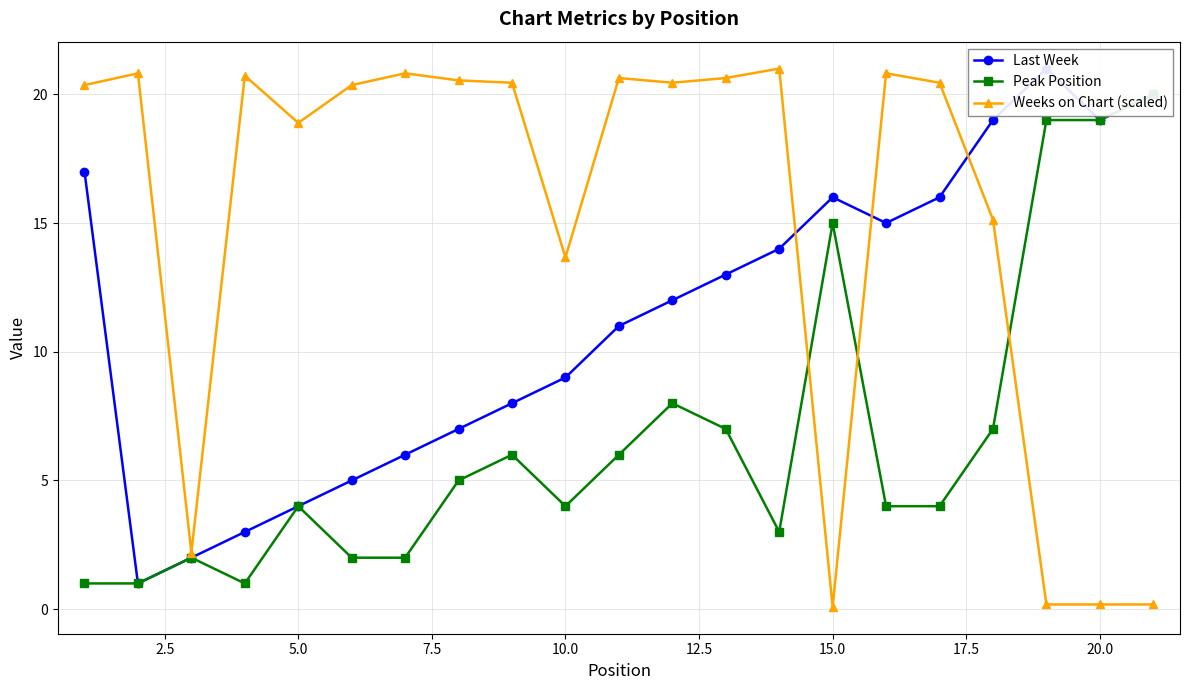

What is the maximum value for Weeks on Chart (scaled)?

21.0